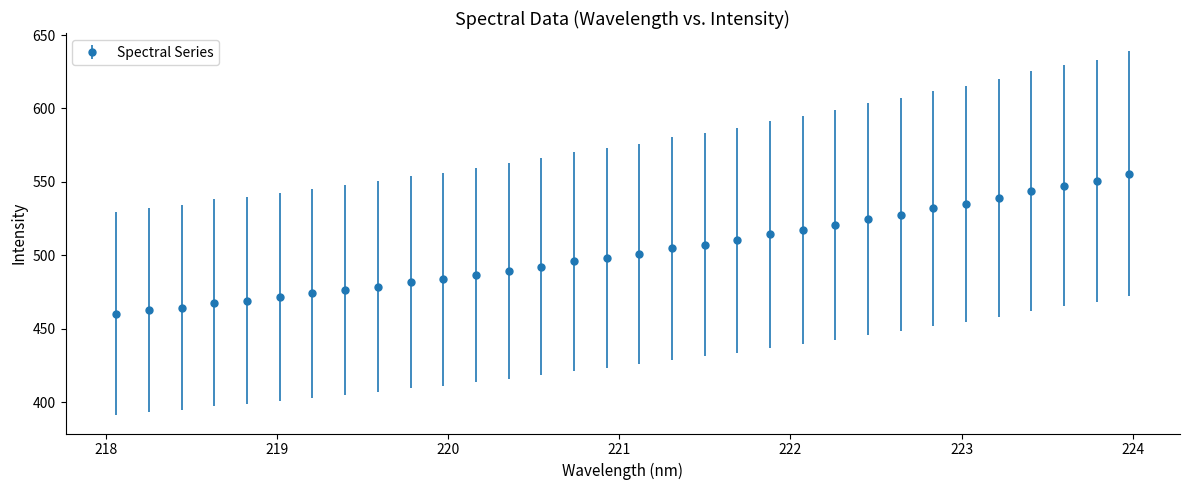

What is the smallest value displayed?

460.2